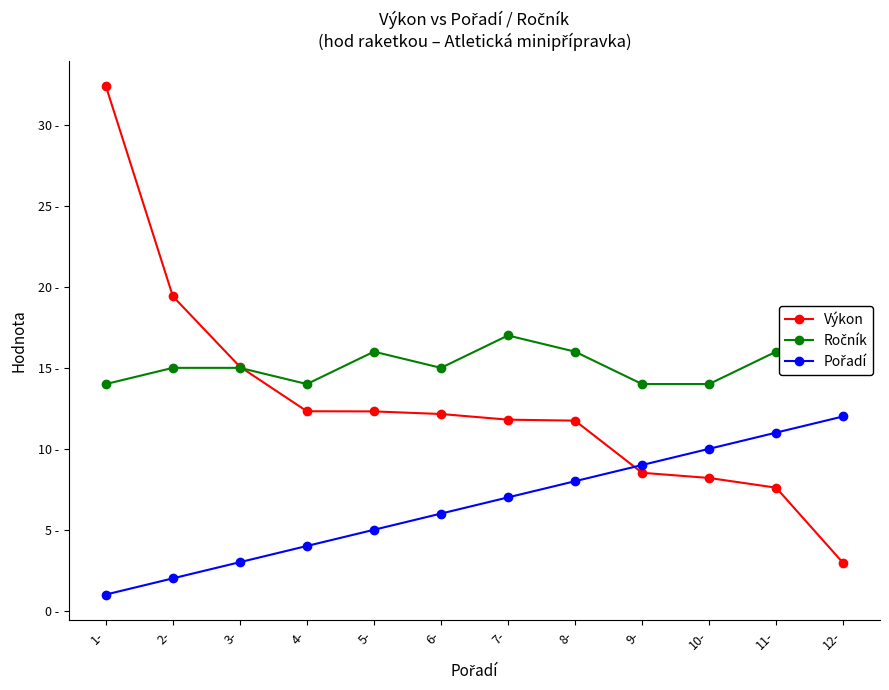

How many values in the Výkon series exceed 12?

6